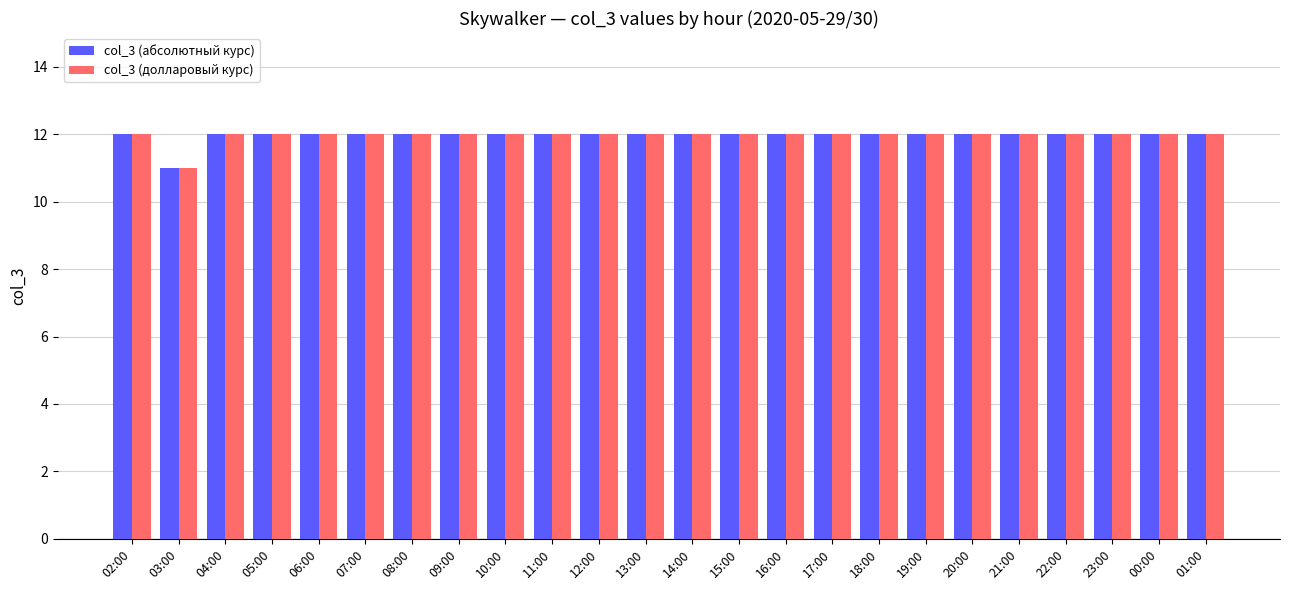

What is the lowest value of the col_3 (долларовый курс) series?

11